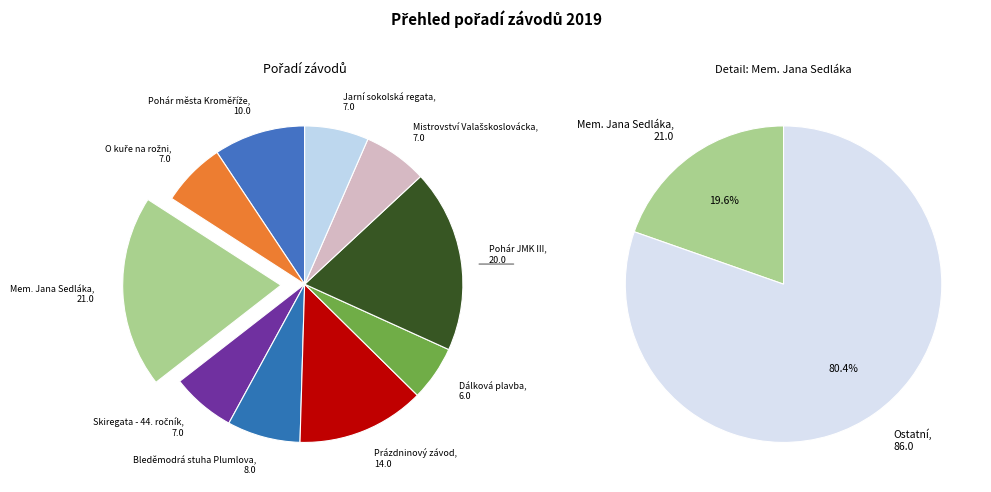

Count the number of slices in the pie.

10